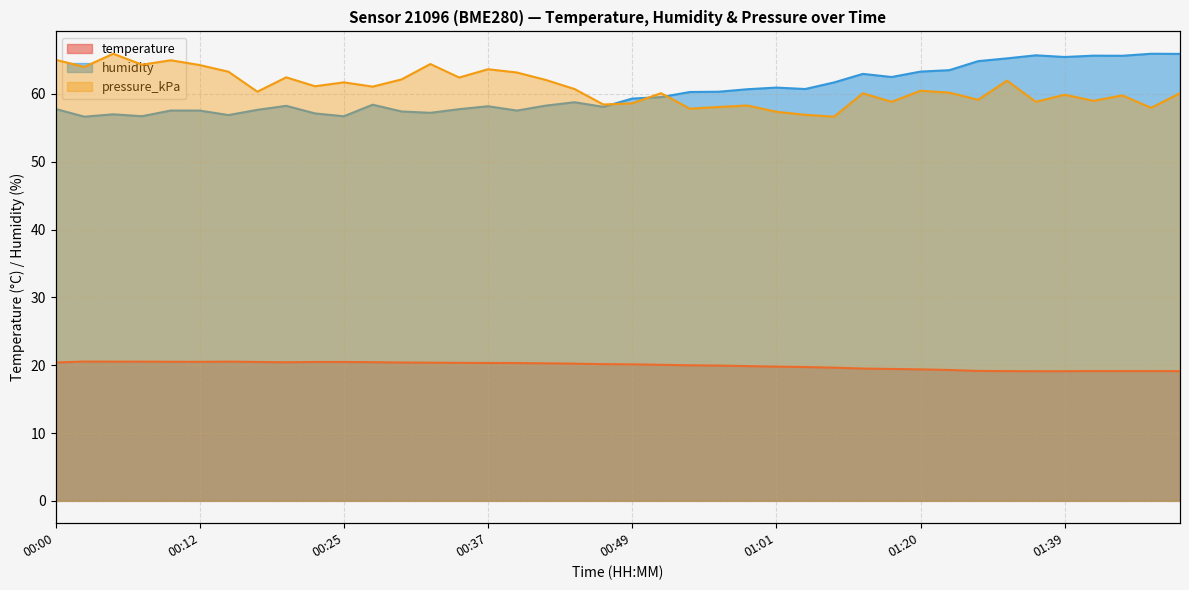

How many times do humidity and pressure_kPa cross each other?

3